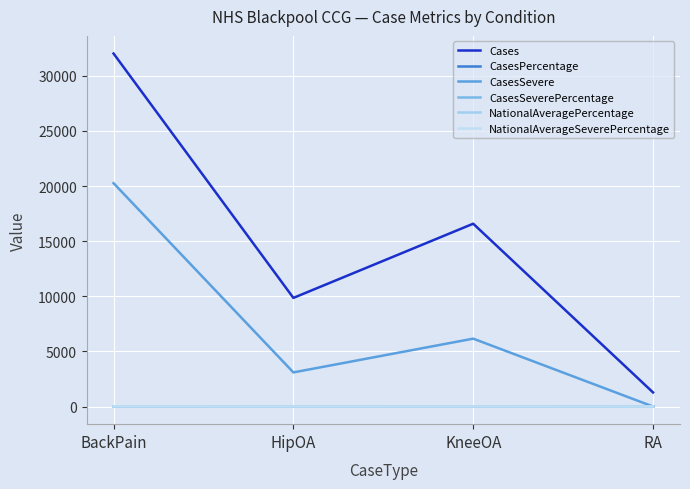

Which category has the highest value across all series?

BackPain